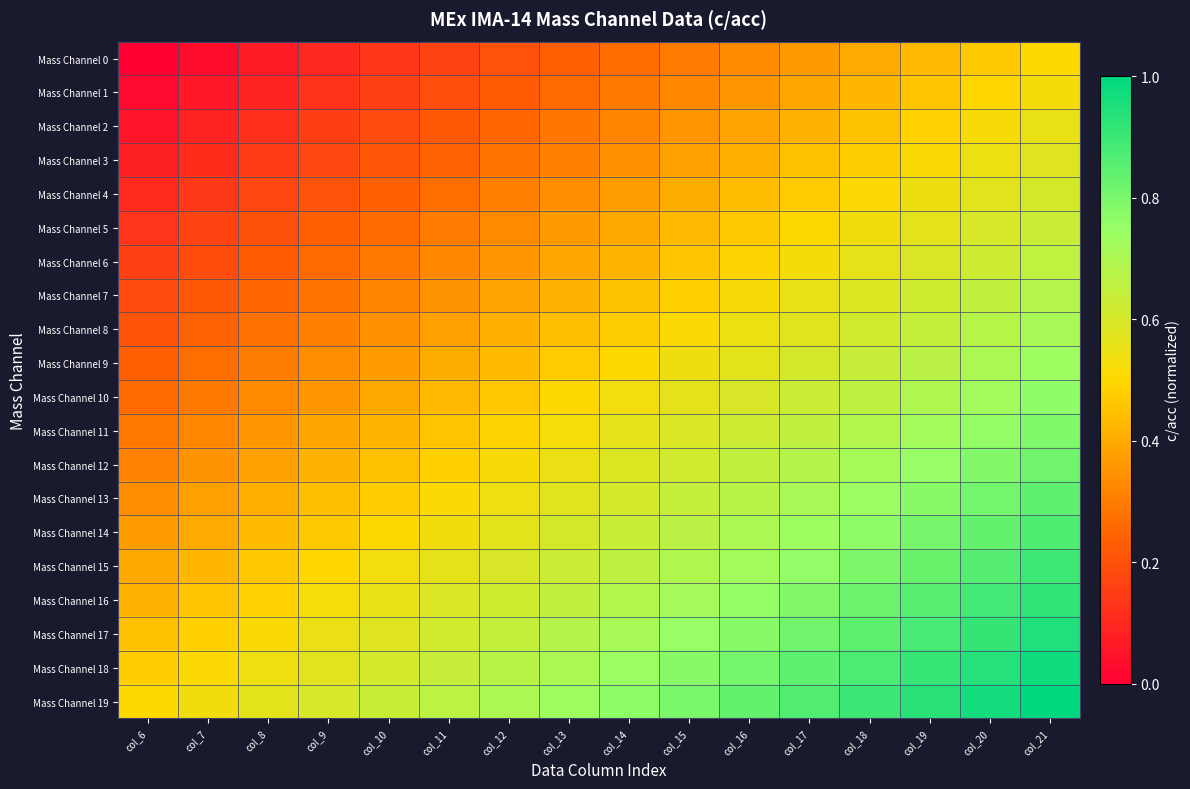

Between col_16 and col_17, which series saw the biggest shift?

Mass Channel 8